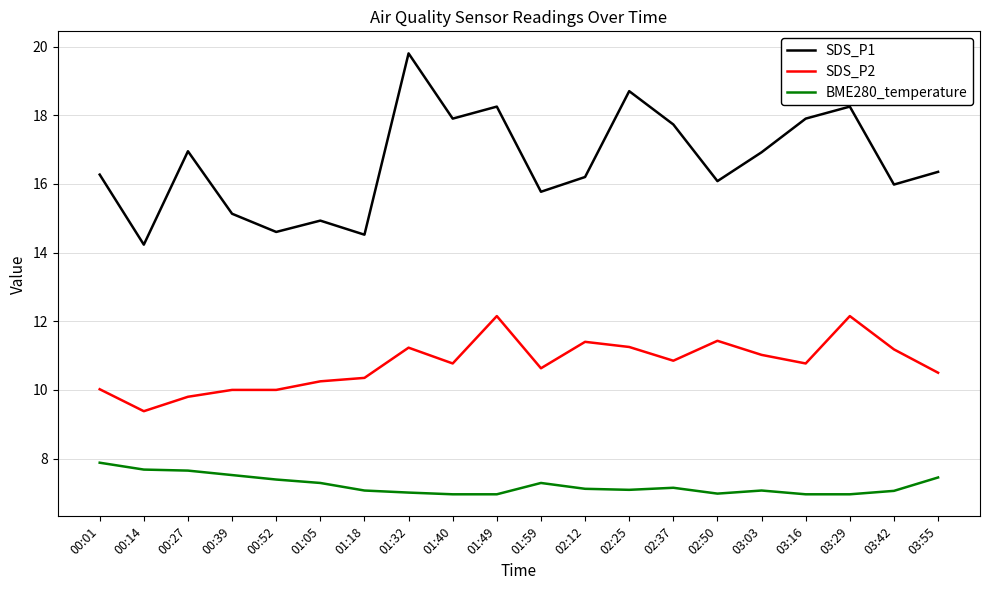

At which label does BME280_temperature first exceed 7?

00:01